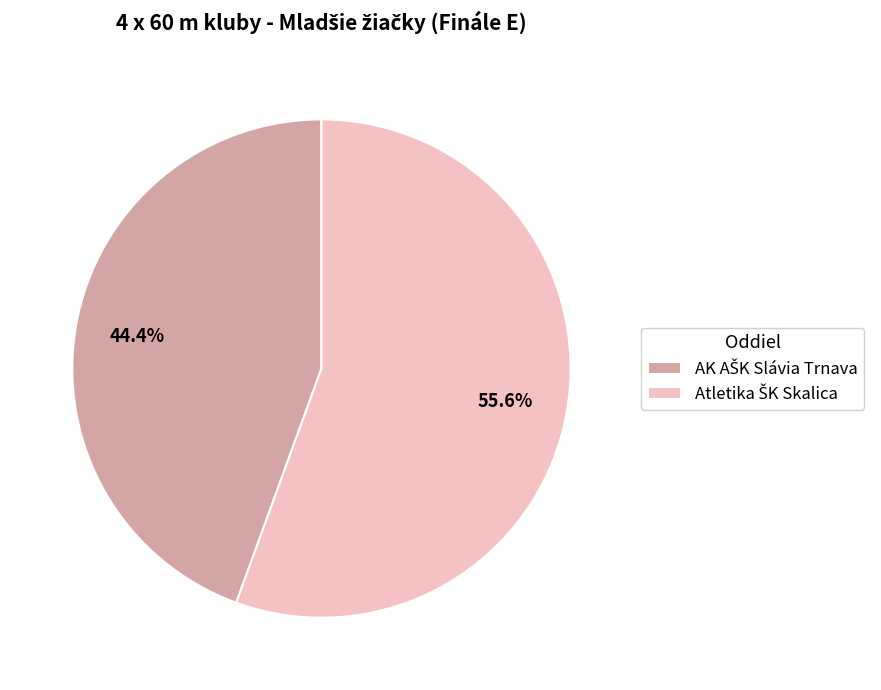

Does any single category account for the majority?

Yes